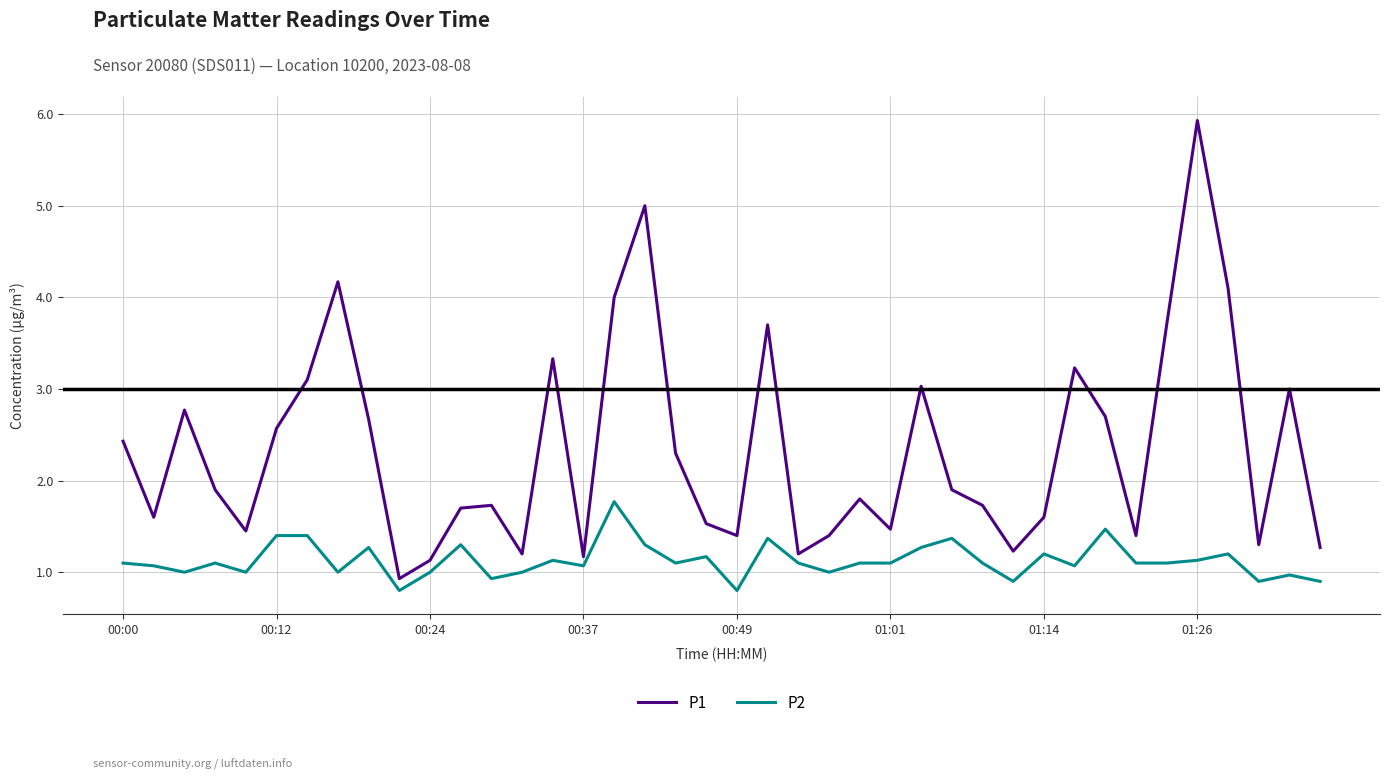

Which series has the largest total across all categories?

P1